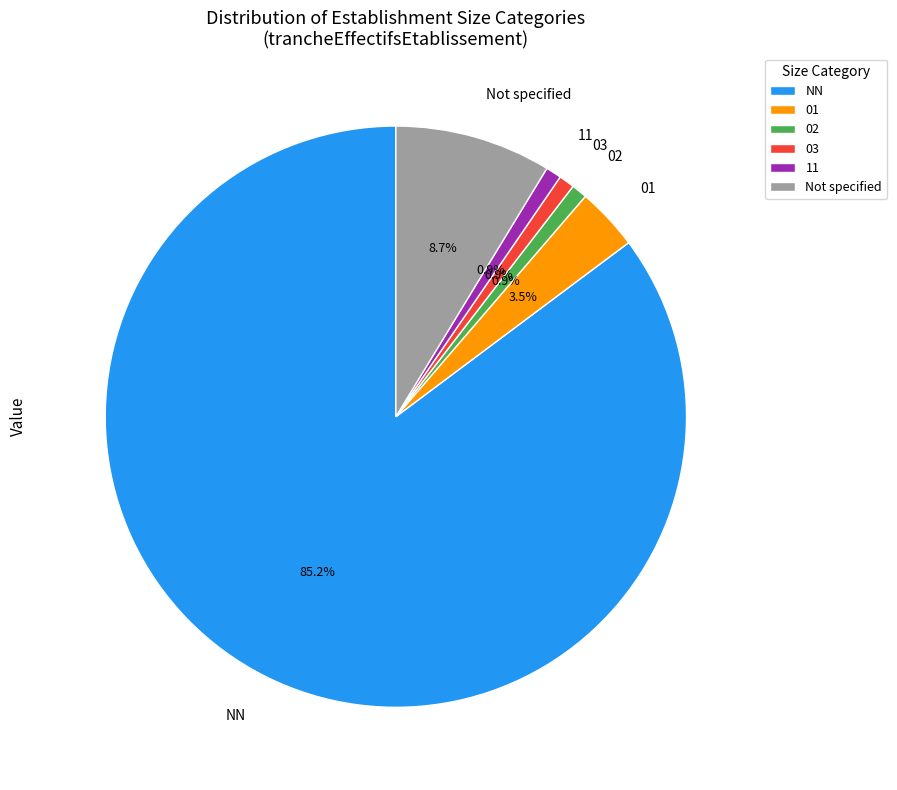

Which slice is the largest?

NN